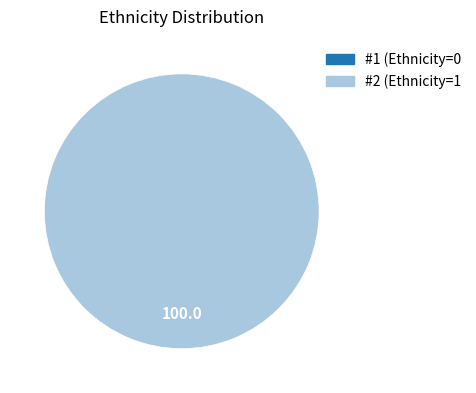

To the nearest percent, what percentage of the pie is 2?

100%